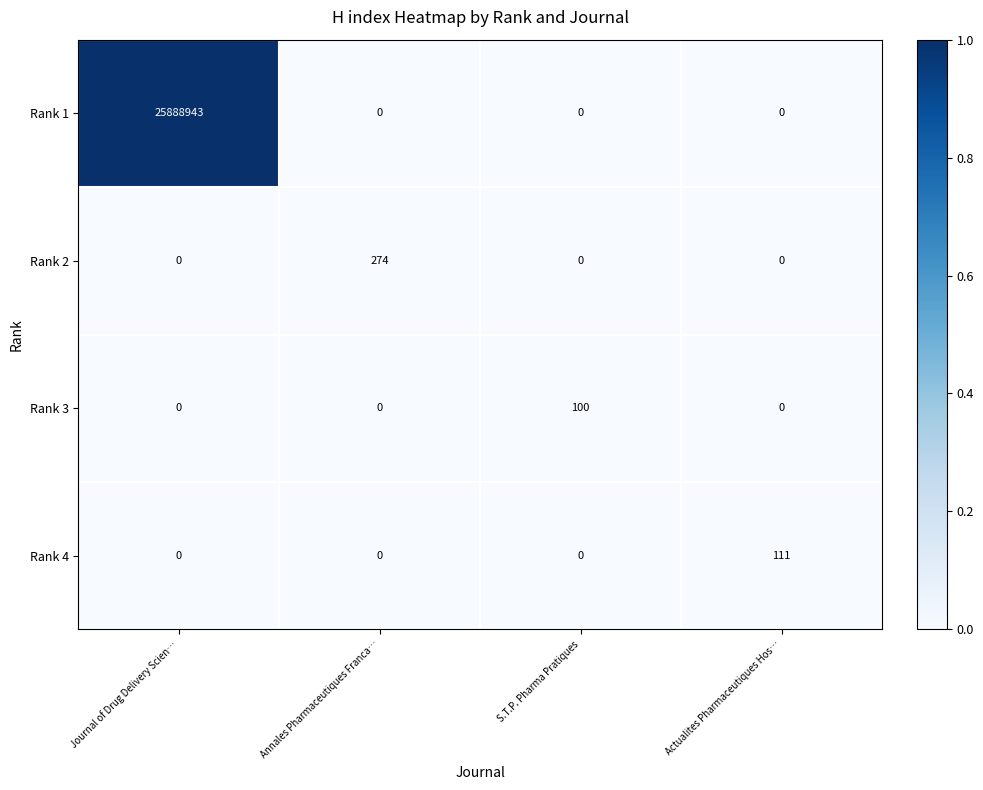

Reading left to right, list all the values displayed in this chart.

Rank 1: Journal of Drug Delivery Scien…=25888943	Annales Pharmaceutiques Franca…=0	S.T.P. Pharma Pratiques=0	Actualites Pharmaceutiques Hos…=0
Rank 2: Journal of Drug Delivery Scien…=0	Annales Pharmaceutiques Franca…=274	S.T.P. Pharma Pratiques=0	Actualites Pharmaceutiques Hos…=0
Rank 3: Journal of Drug Delivery Scien…=0	Annales Pharmaceutiques Franca…=0	S.T.P. Pharma Pratiques=100	Actualites Pharmaceutiques Hos…=0
Rank 4: Journal of Drug Delivery Scien…=0	Annales Pharmaceutiques Franca…=0	S.T.P. Pharma Pratiques=0	Actualites Pharmaceutiques Hos…=111